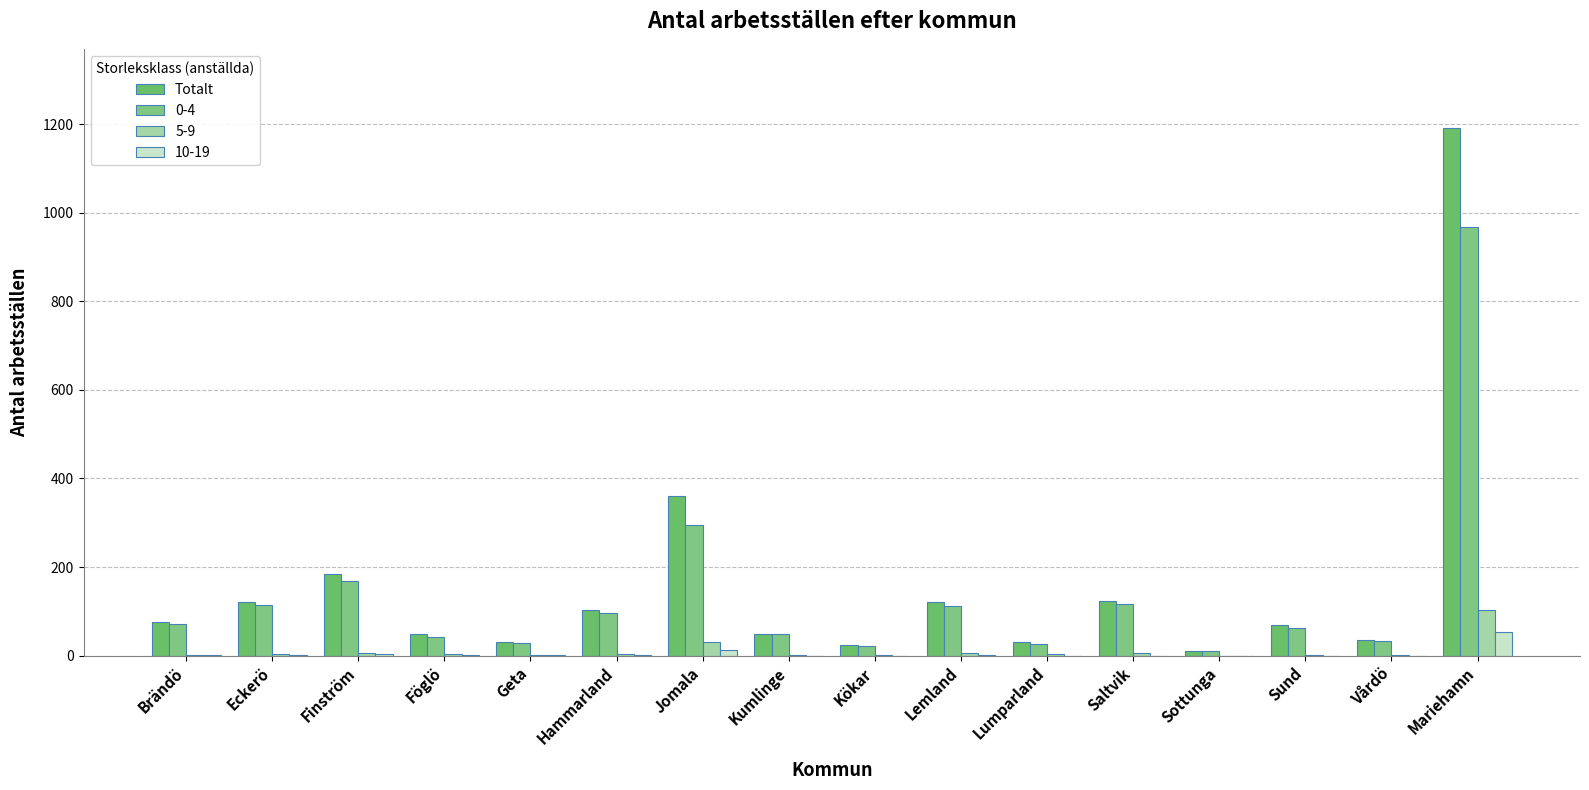

What is the label of the 2nd bar from the right?

Vårdö